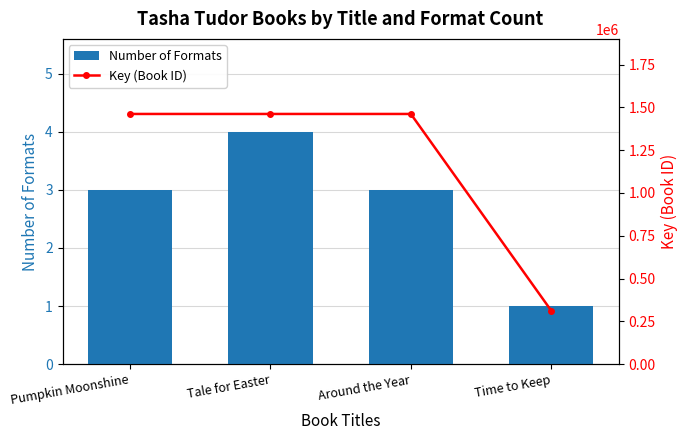

What is the minimum value shown in the chart?

1